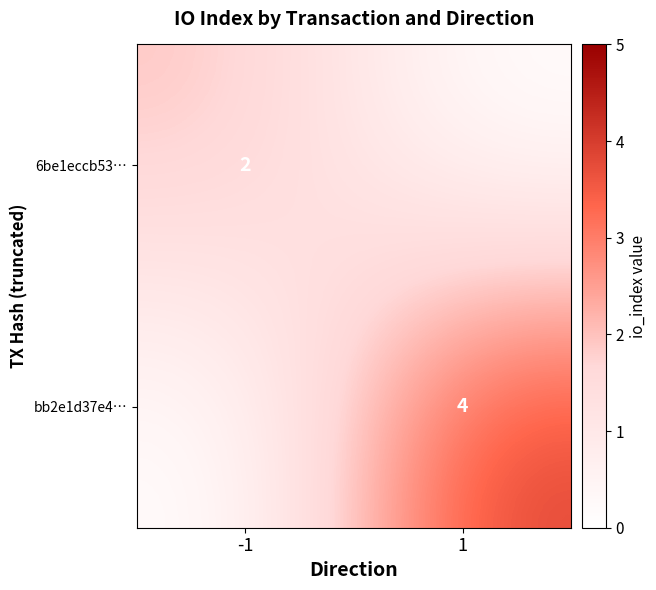

What is the spread (max minus min) of values at 1?

4